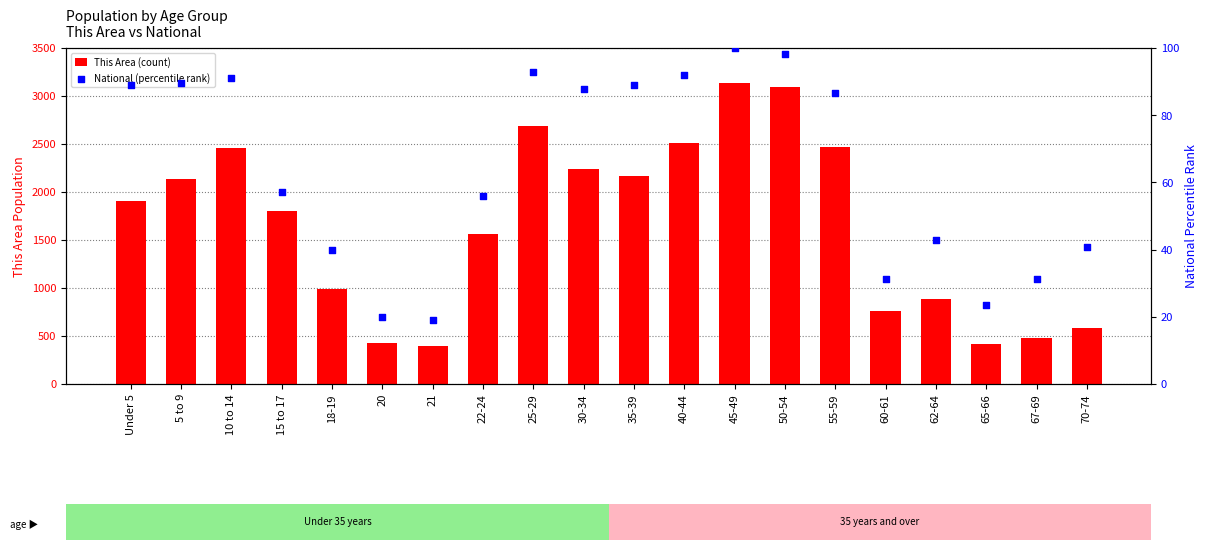

What are all the series names shown in the legend?

This Area (count), National (percentile rank)